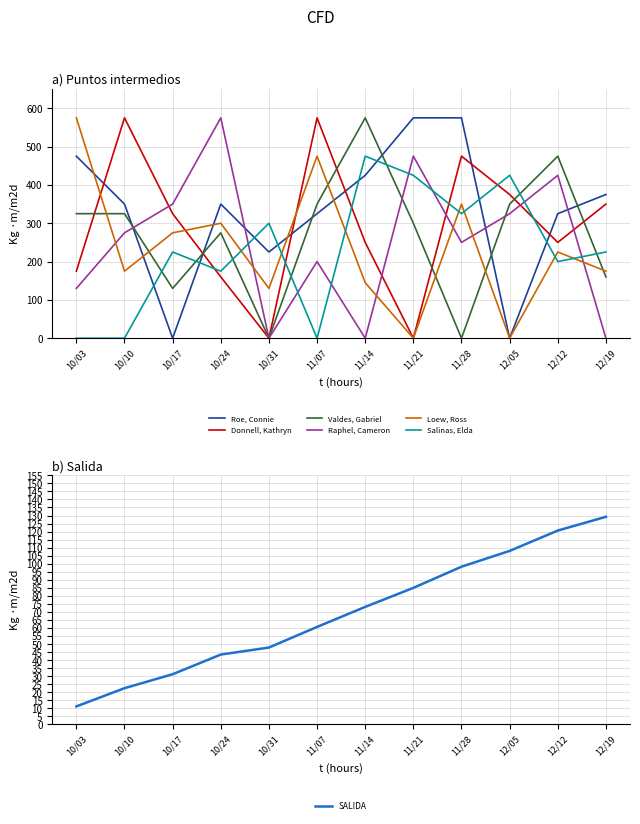

Rank the series by their maximum value, from highest to lowest.

Roe, Connie, Donnell, Kathryn, Valdes, Gabriel, Raphel, Cameron, Loew, Ross, Salinas, Elda